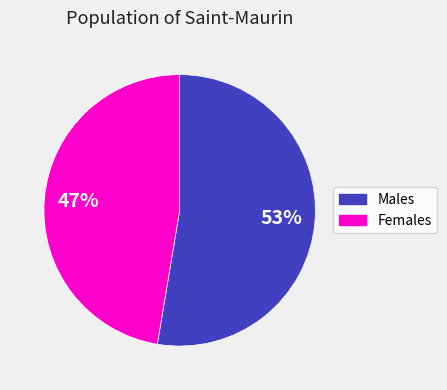

To the nearest percent, what is the average slice percentage?

50%